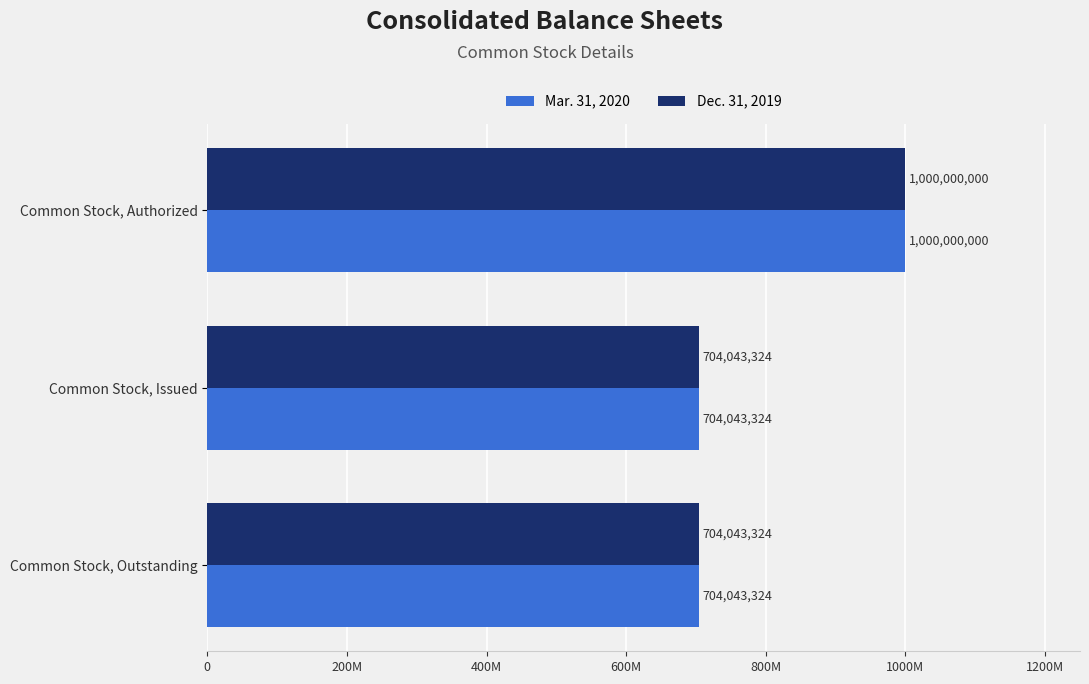

Which series has the largest total across all categories?

Mar. 31, 2020